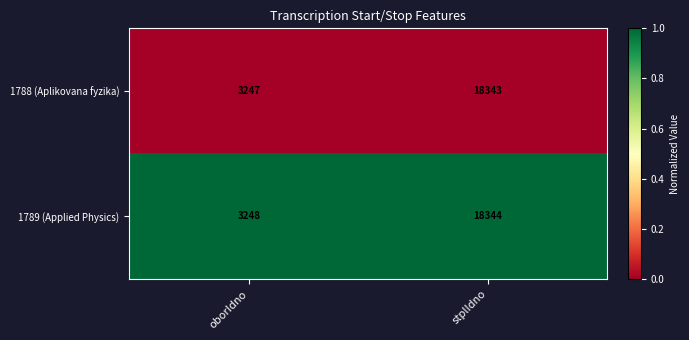

Reading right to left, what are all the values shown in this chart?

1788 (Aplikovana fyzika): 18343	3247
1789 (Applied Physics): 18344	3248